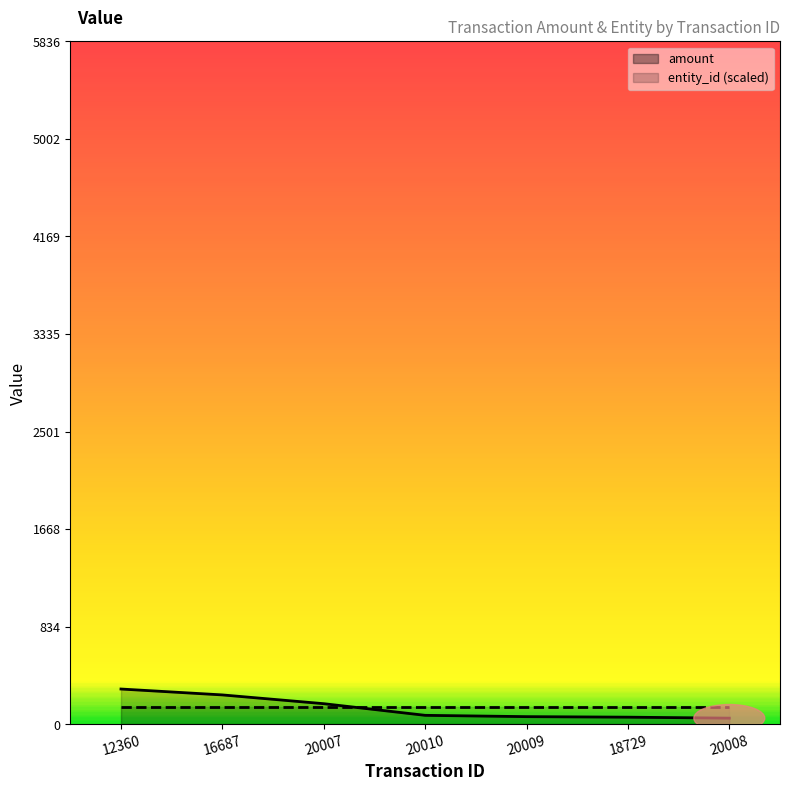

Does the chart display data point markers on the line(s)?

No